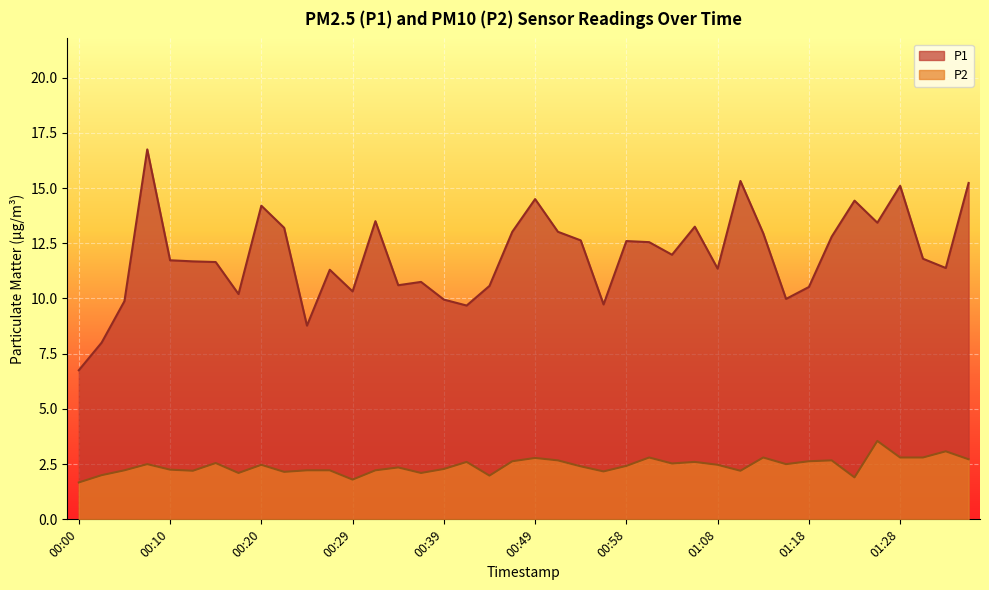

True or false: P1 has more than 0 interior local peaks.

True